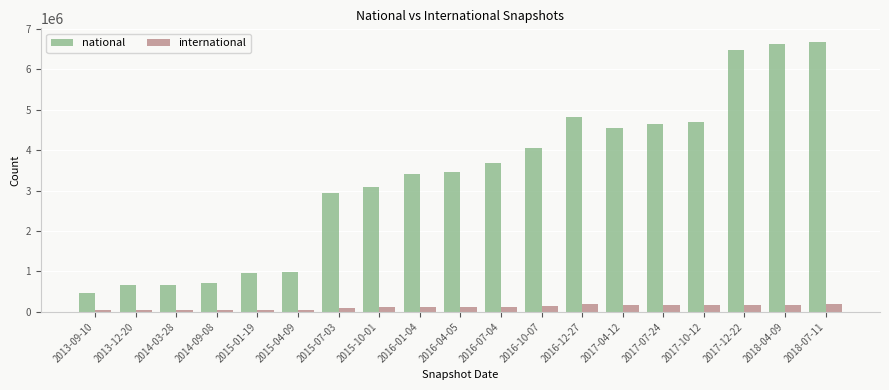

What is the average value of the national series?

3344992